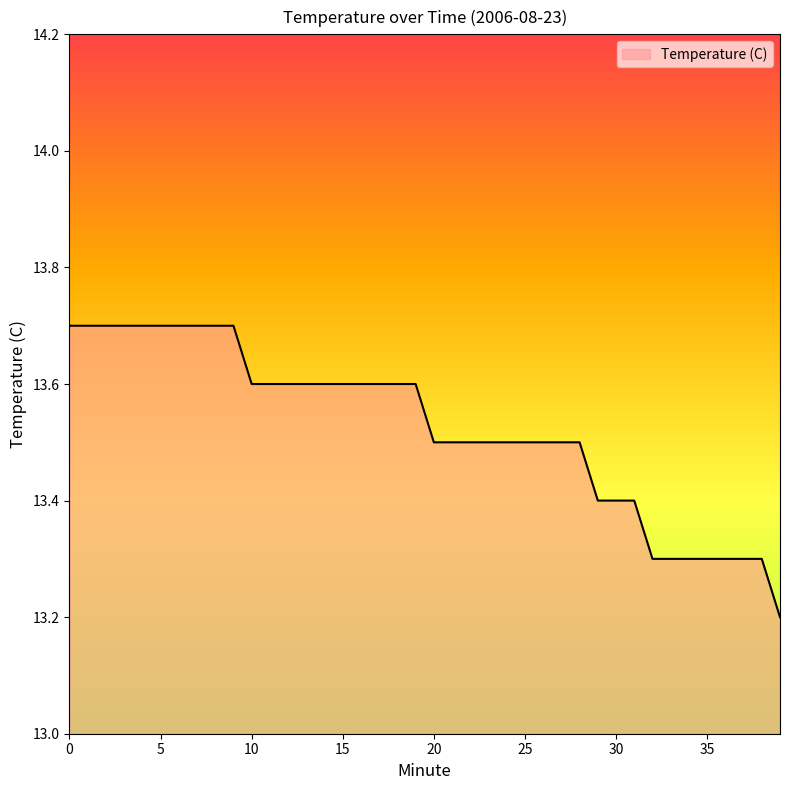

What is the minimum value shown in the chart?

13.2